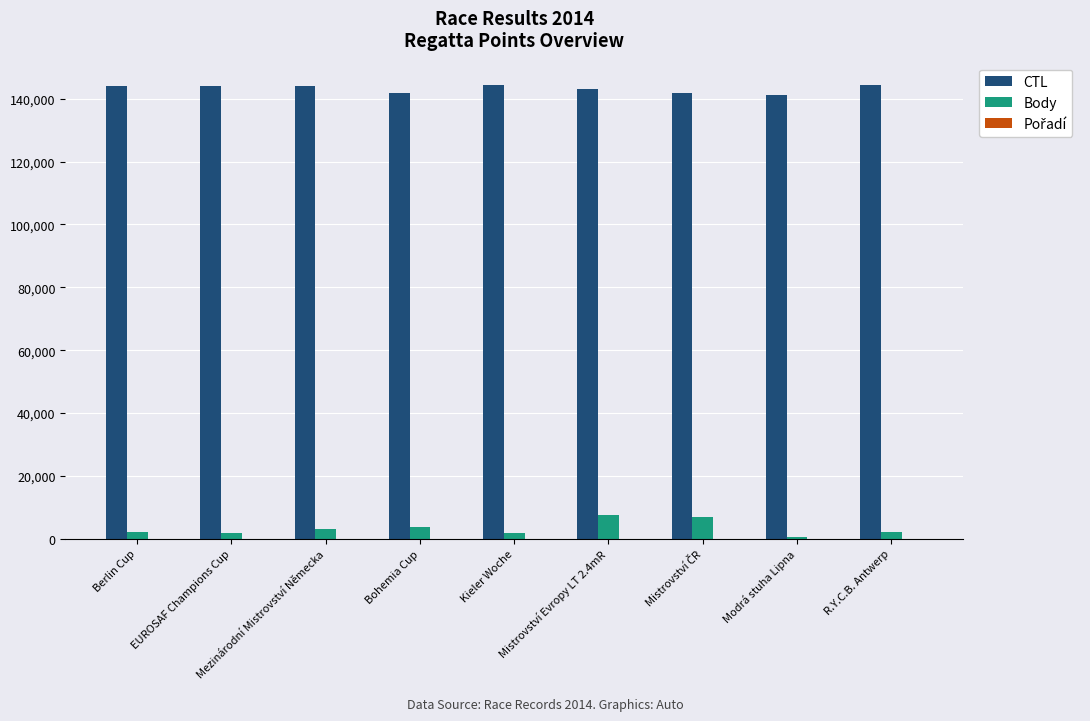

Which series has the largest total across all categories?

CTL